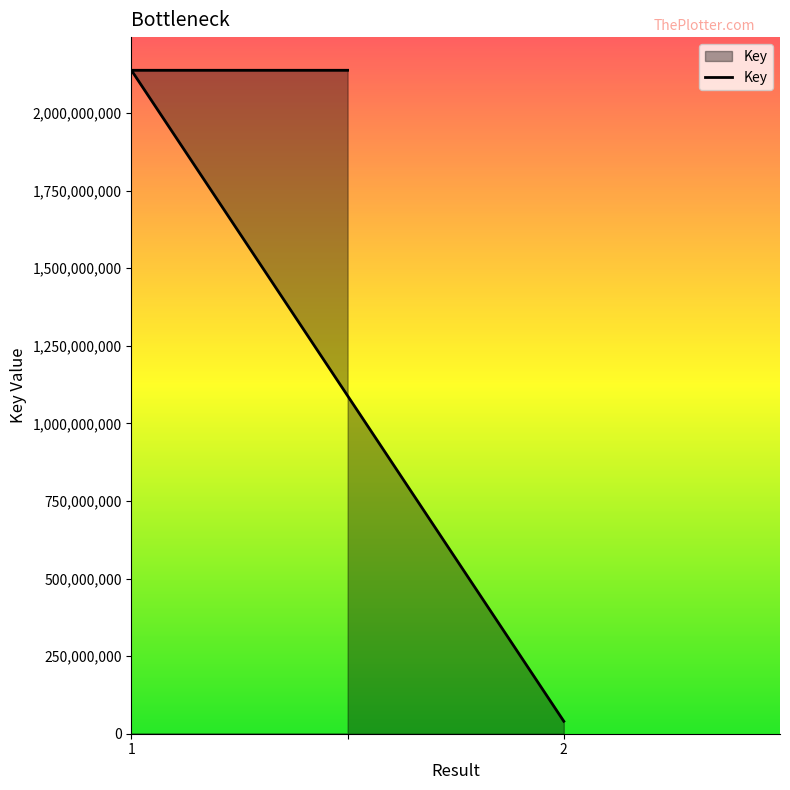

What is the ratio of the value at 1 to the value at 2?

53.2